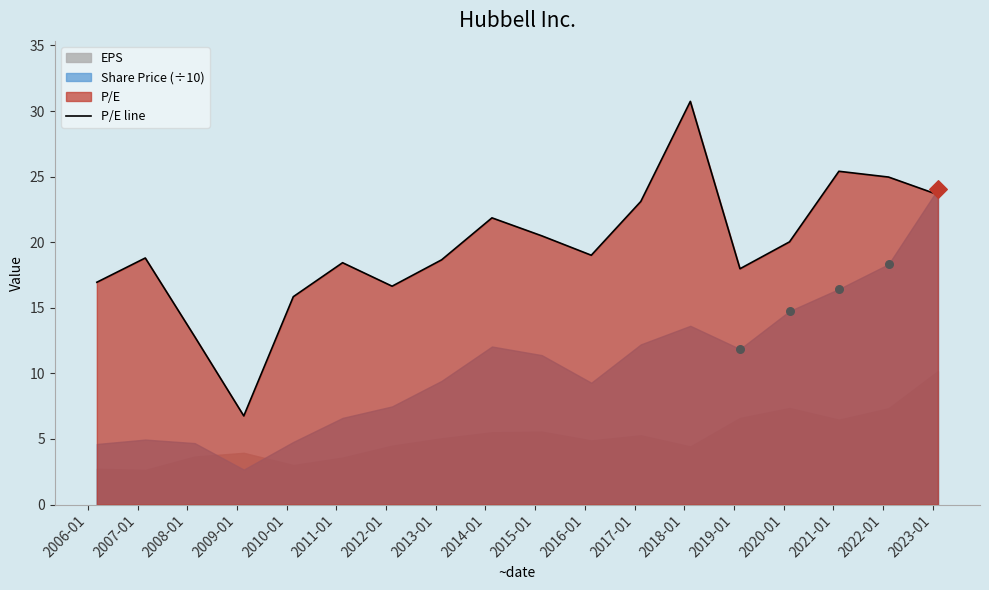

What is the change in value from 2014-01 to 2022-01?

+3.1